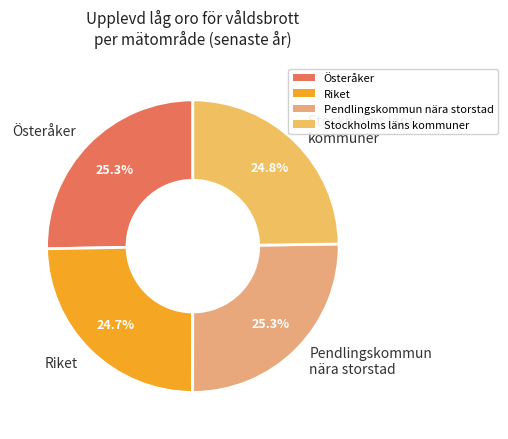

Is there a majority slice in this chart?

No